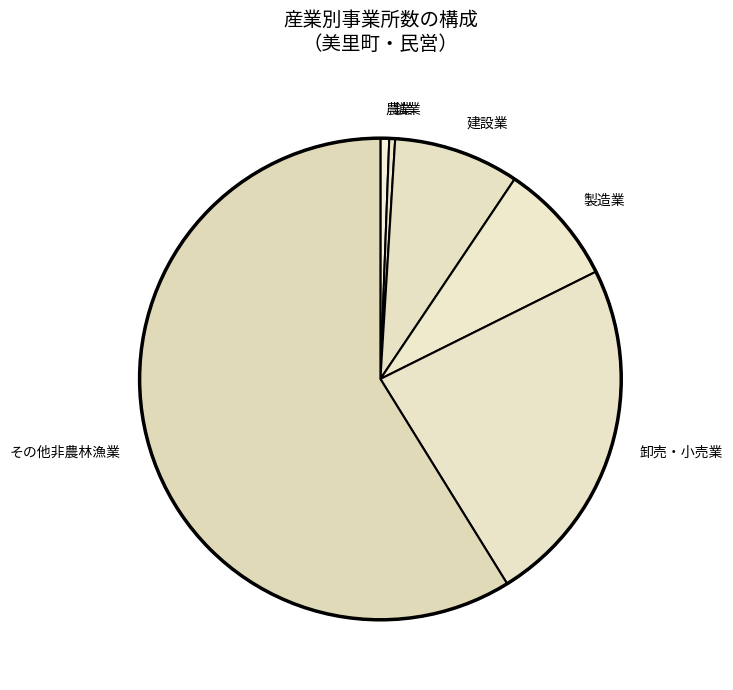

Count the number of slices in the pie.

6